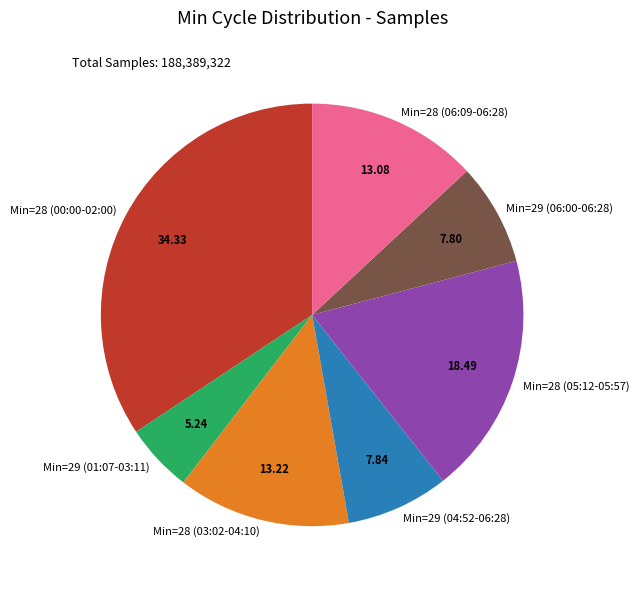

Count the number of slices in the pie.

7